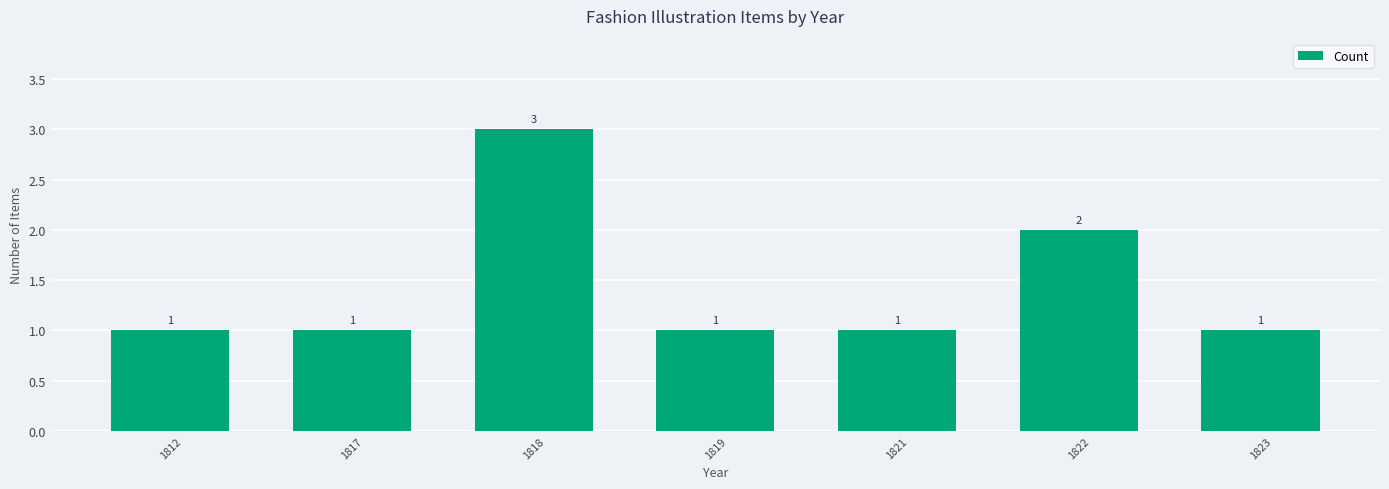

Is it true that the value at 1812 is 1?

True